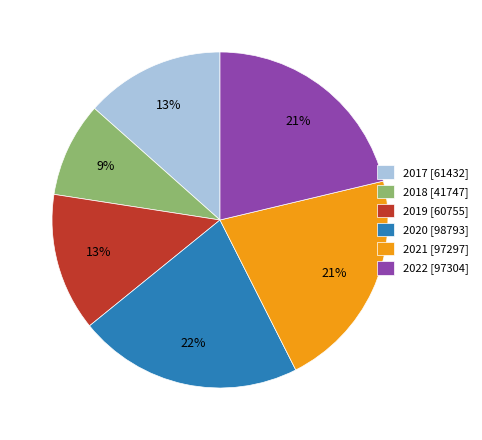

The 2019 slice represents 27% of the pie. True or false?

False